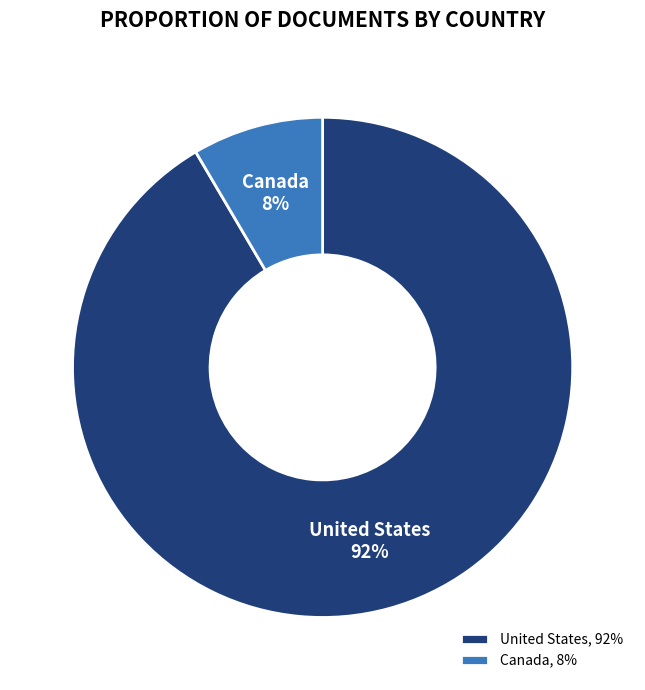

Rank the categories by value from lowest to highest.

Canada, United States